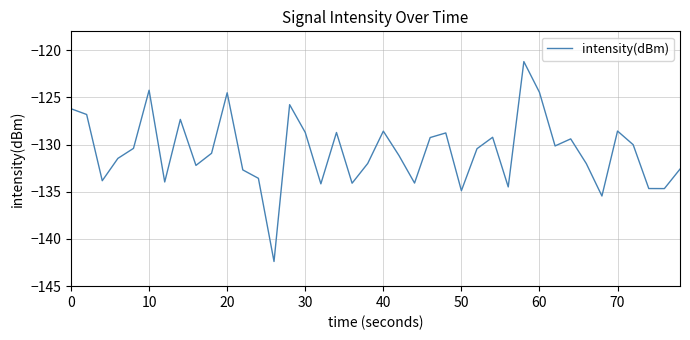

What is the difference between the maximum and minimum values?

21.2